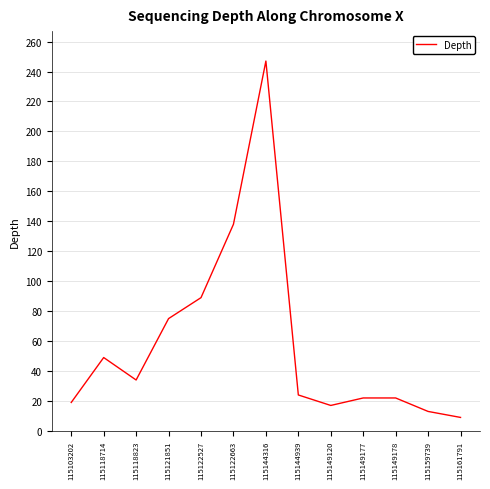

At which category does the chart reach its minimum across all series?

115161791